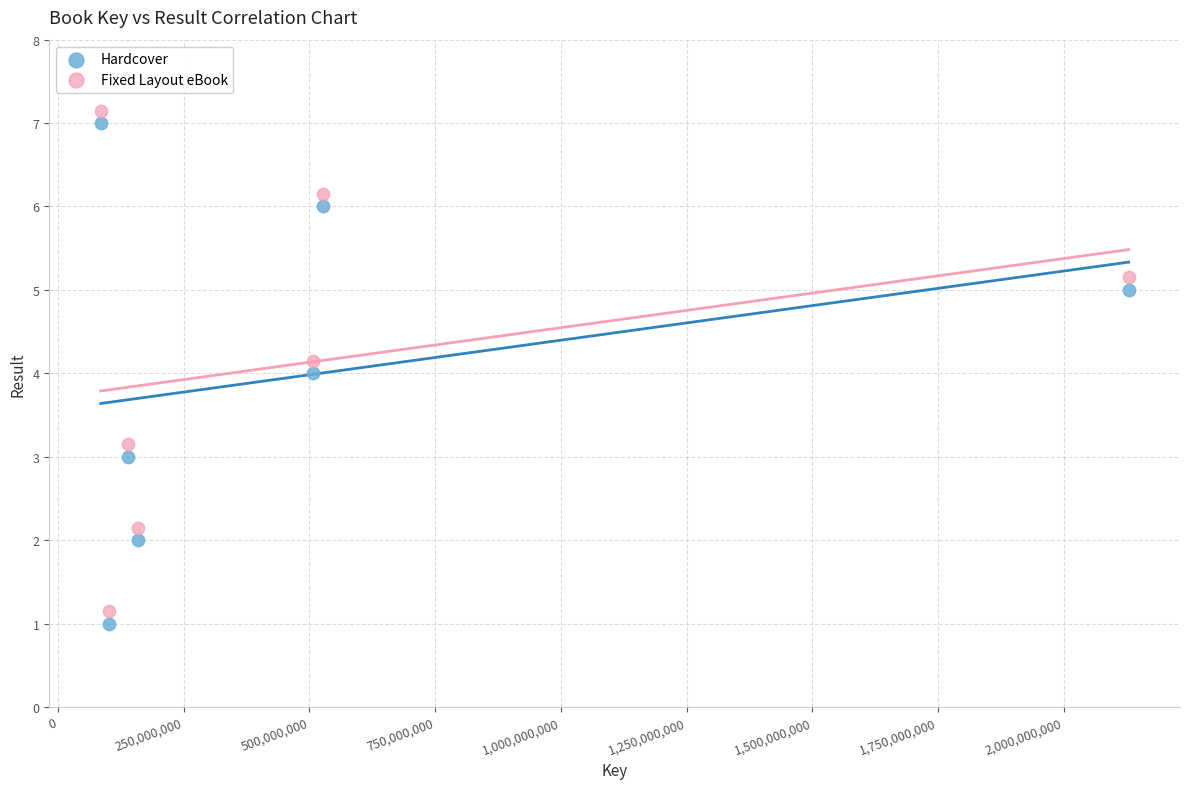

Which series contains the highest Y value?

Fixed Layout eBook